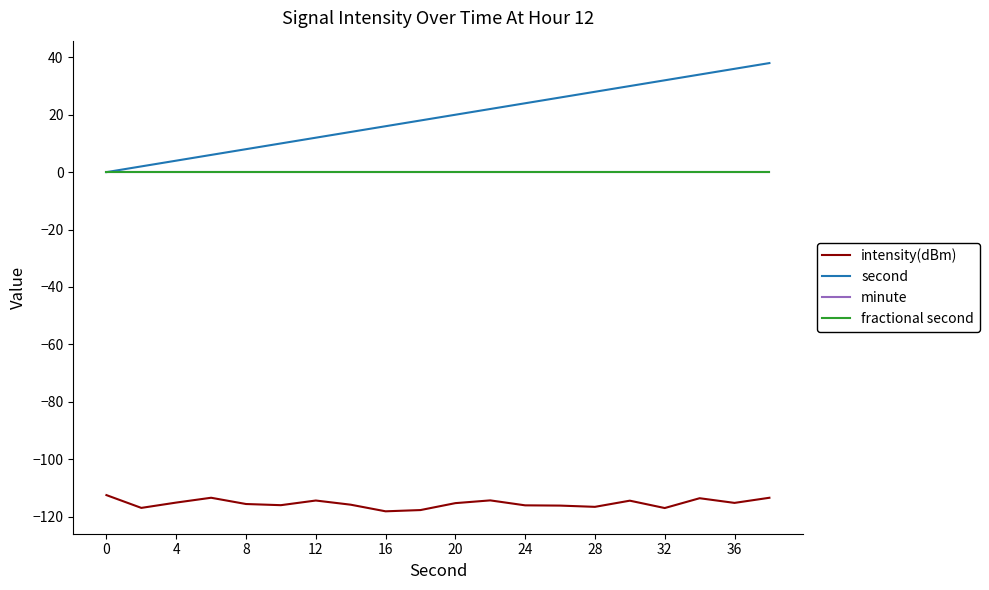

Does the chart display data point markers on the line(s)?

No